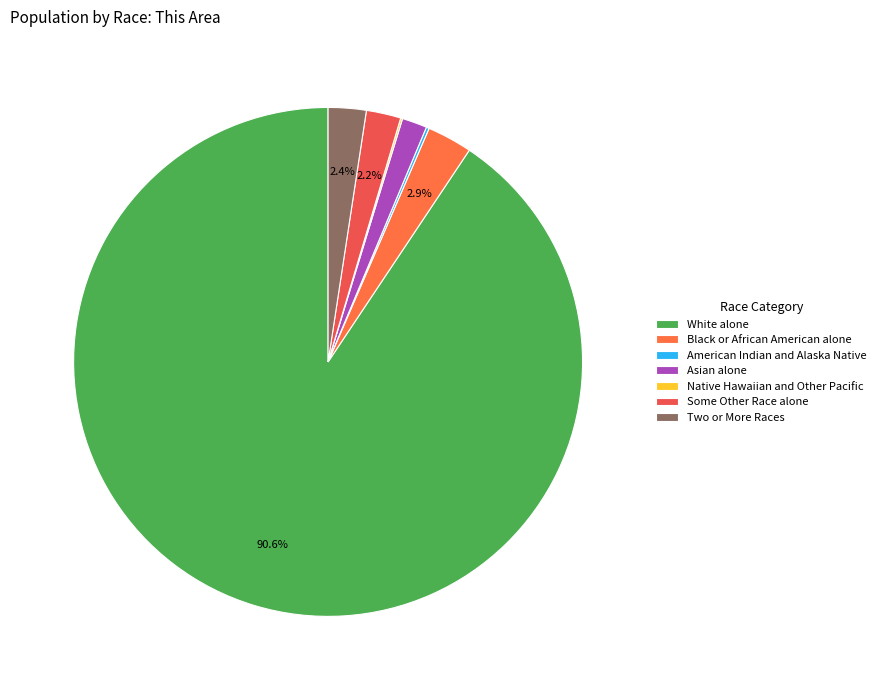

What is the ratio of the value at Two or More Races to the value at Black or African American alone?

0.8